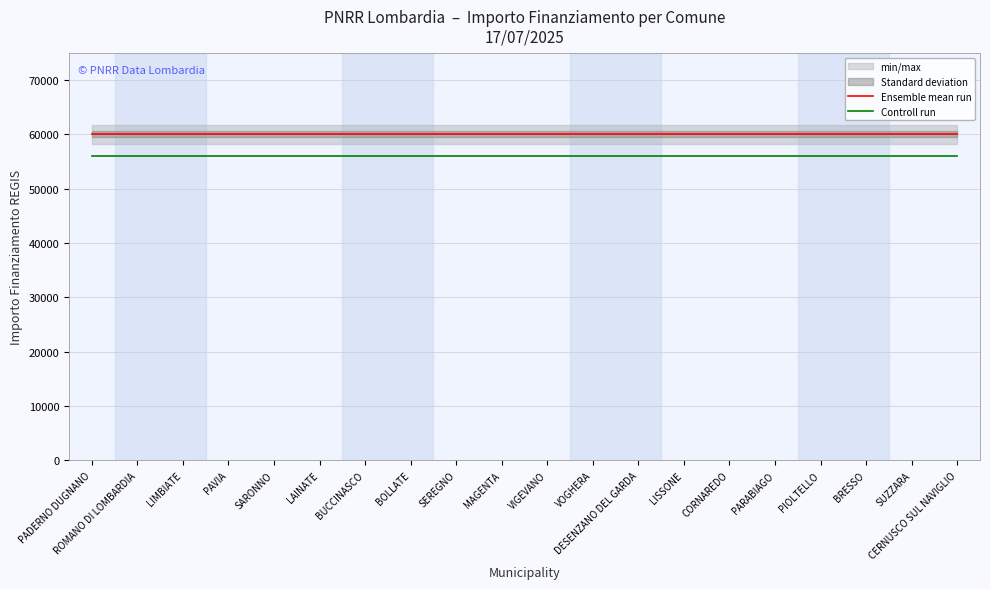

What position from the right is BUCCINASCO?

14